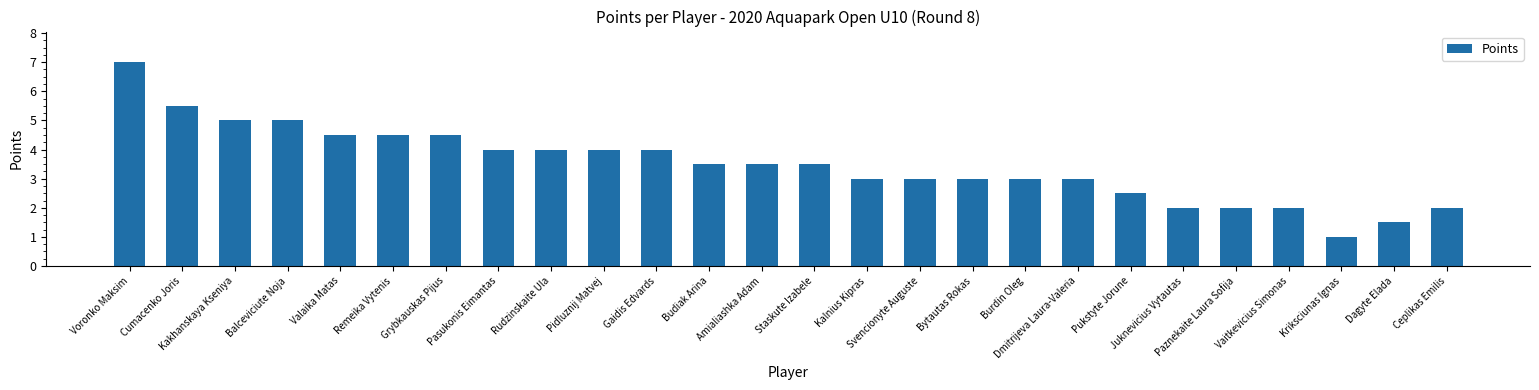

Between Valaika Matas and Voronko Maksim, which is larger?

Voronko Maksim